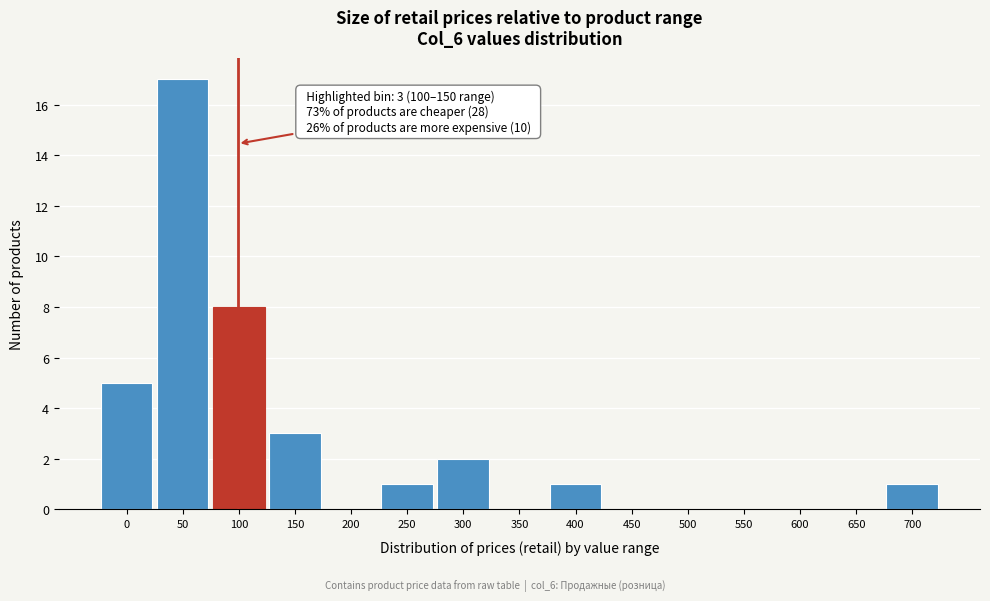

Reading left to right, extract all data points from this chart.

0=5	50=17	100=8	150=3	200=0	250=1	300=2	350=0	400=1	450=0	500=0	550=0	600=0	650=0	700=1